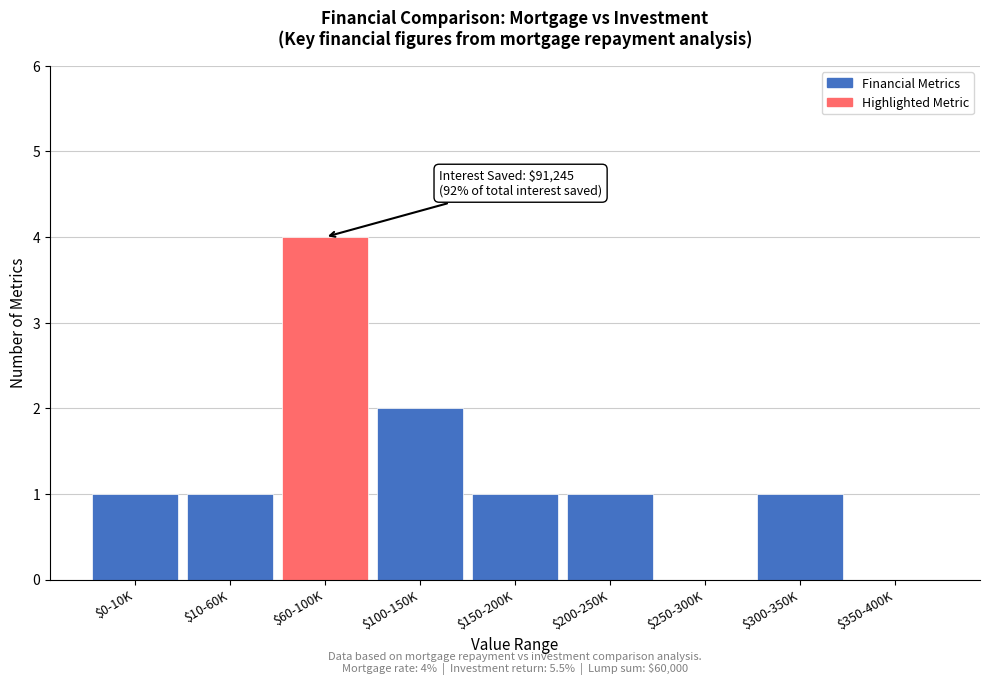

What is the sum of all values?

11